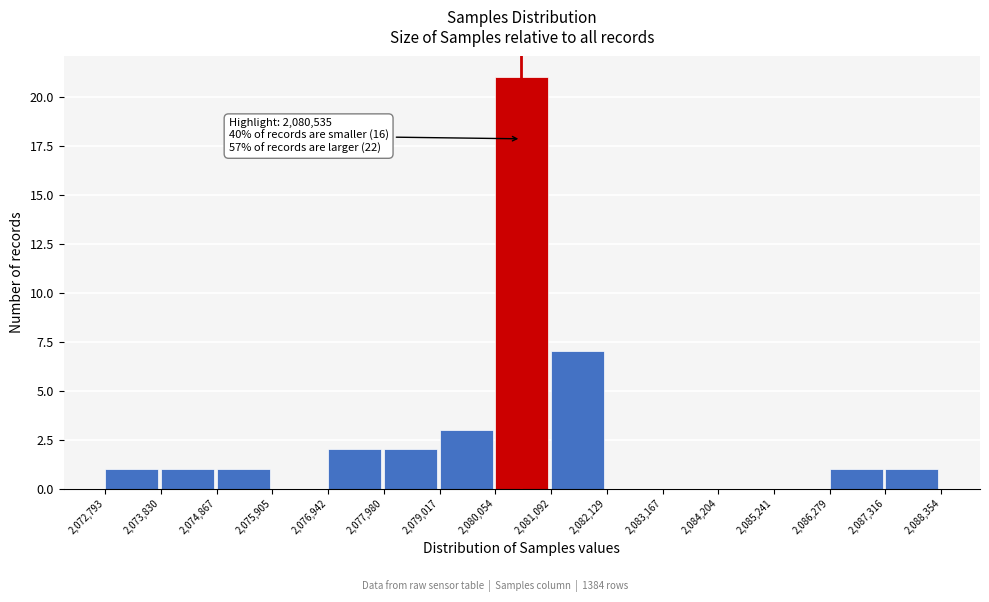

Over which range of the x-axis is the bar tallest?

2,080,054 to 2,081,092